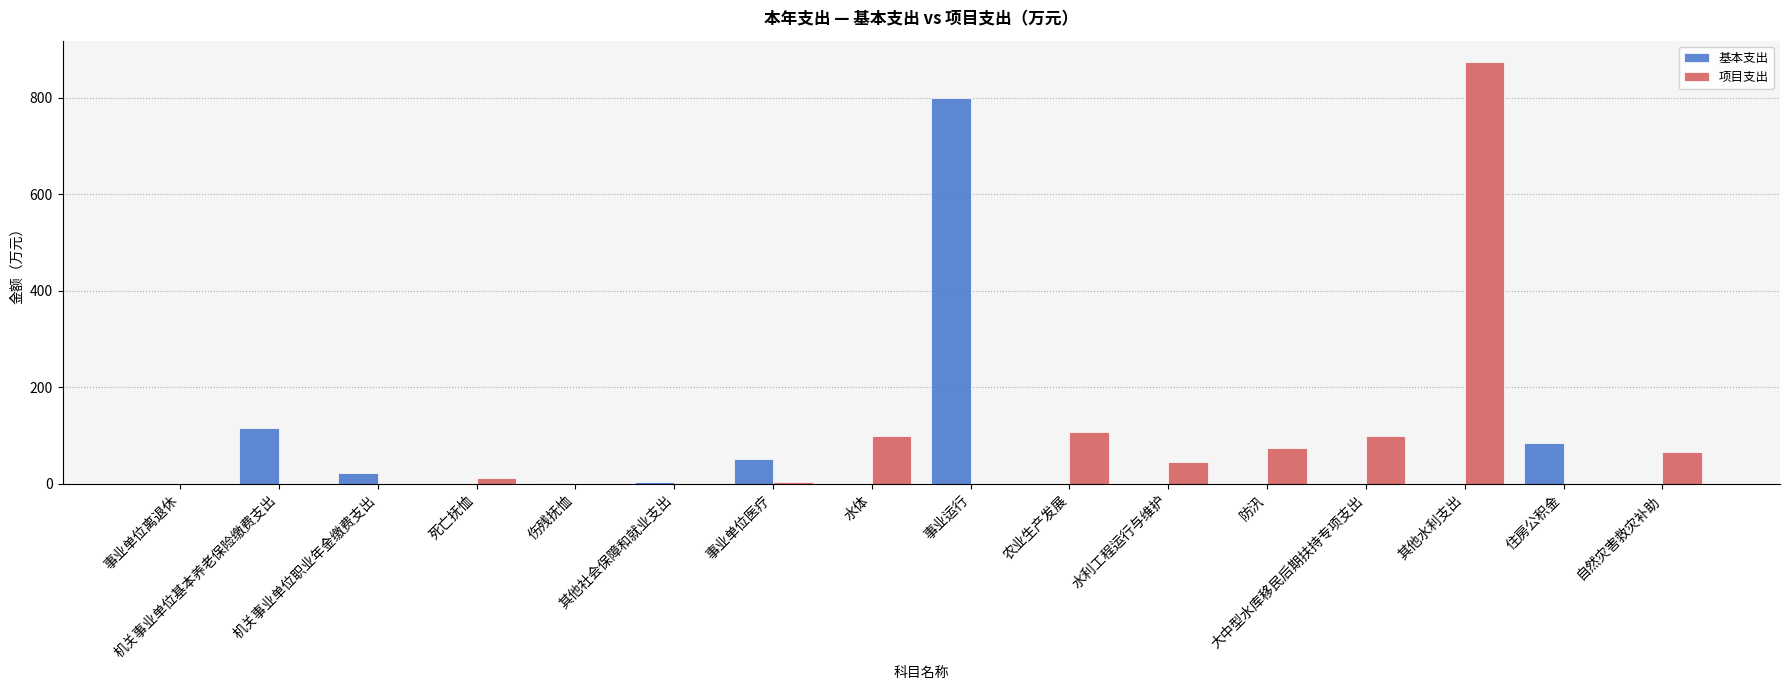

How many groups of bars are there?

16